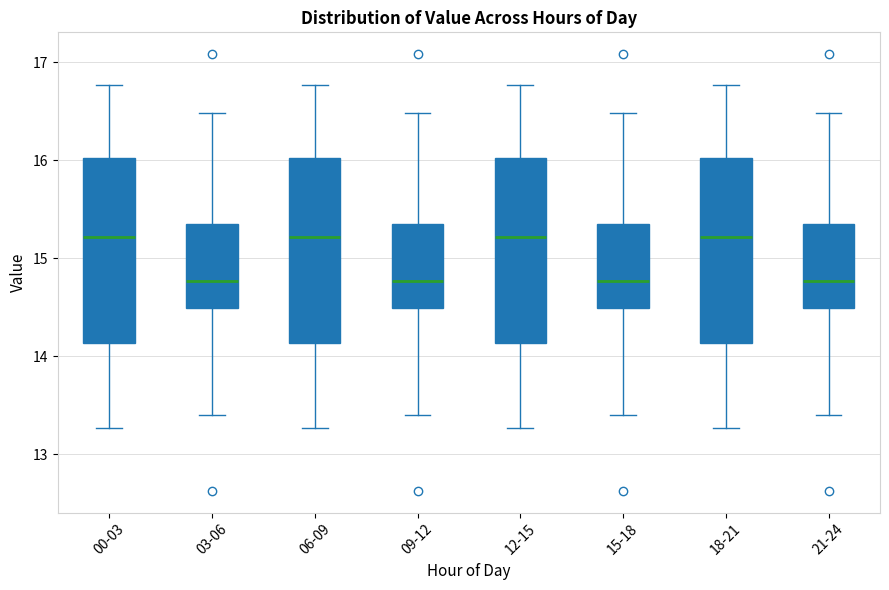

Where does the median line of the box for 15-18 sit on the y-axis? The values are not printed on the chart, so give them approximately, as read against the axis.

14.8